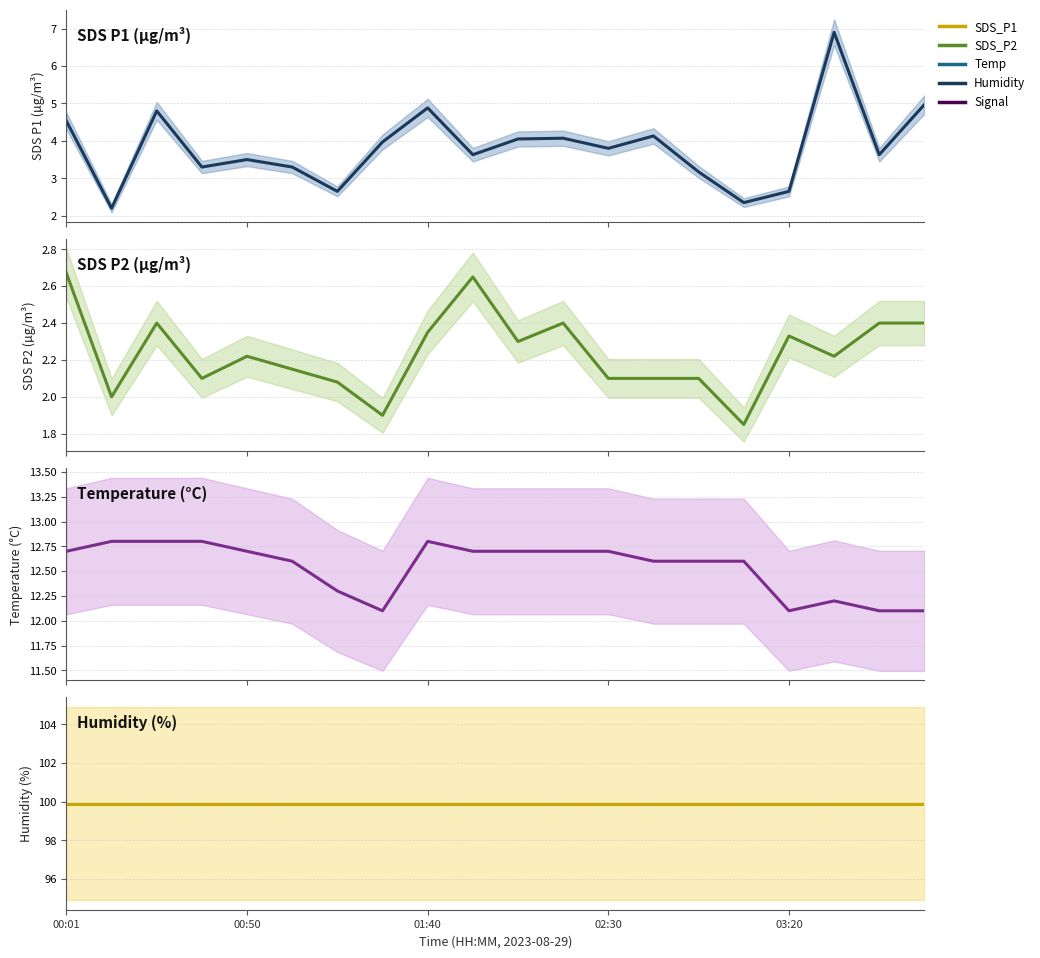

True or false: Humidity and Temp intersect in this chart.

False